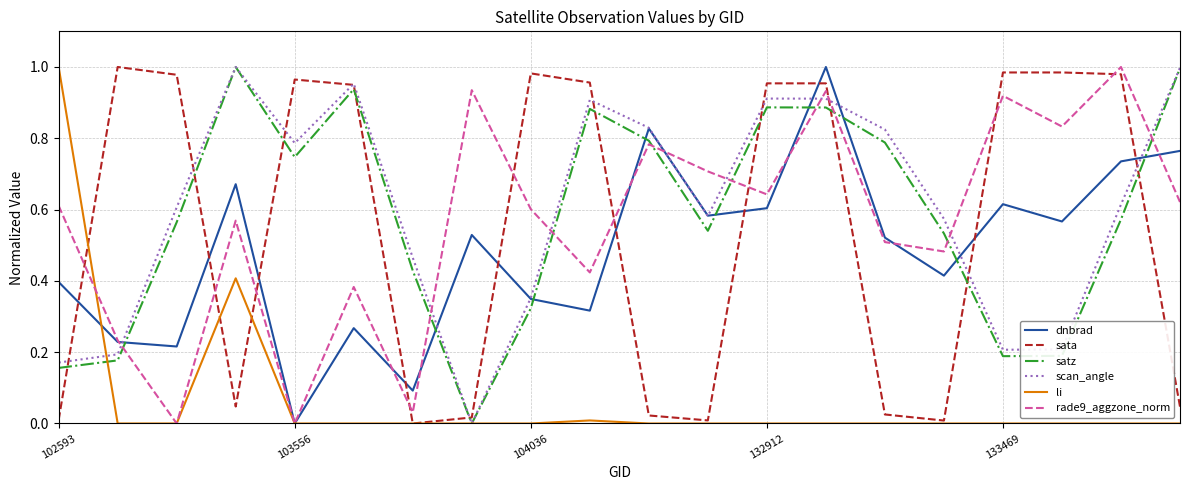

What are all the series names shown in the legend?

dnbrad, sata, satz, scan_angle, li, rade9_aggzone_norm